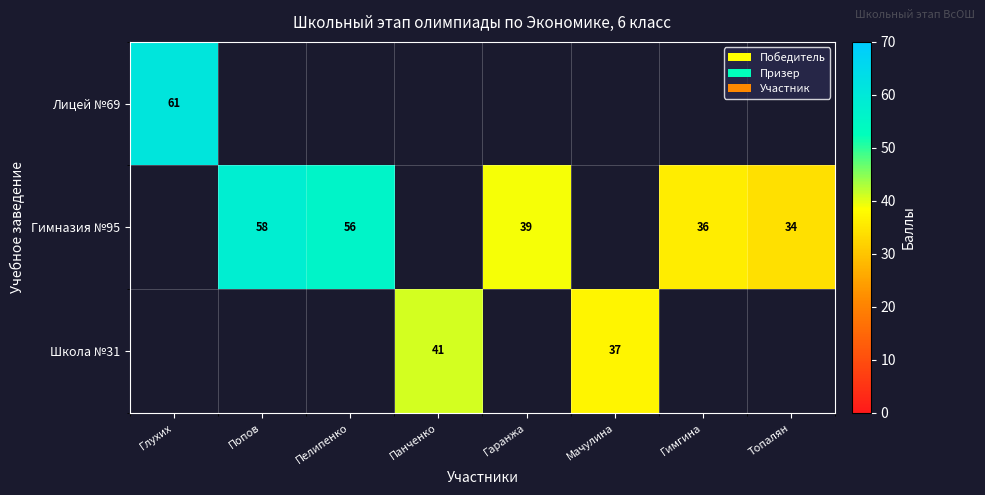

Is it true that Лицей №69 equals 61 at Глухих?

True